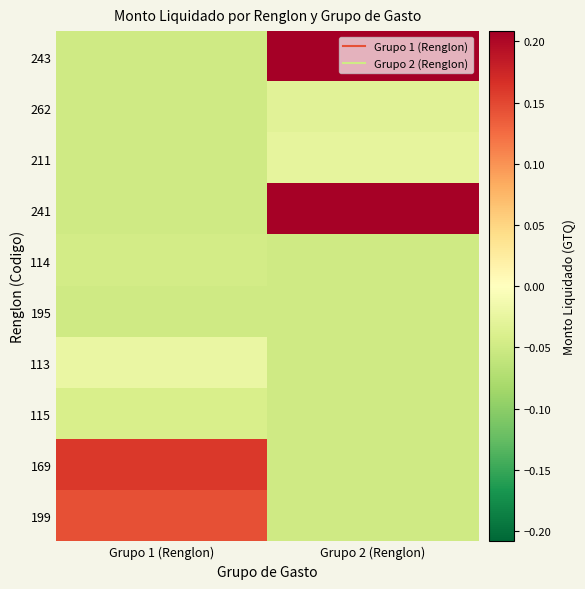

Rank the series by their maximum value, from lowest to highest.

195, 114, 115, 262, 211, 113, 199, 169, 241, 243